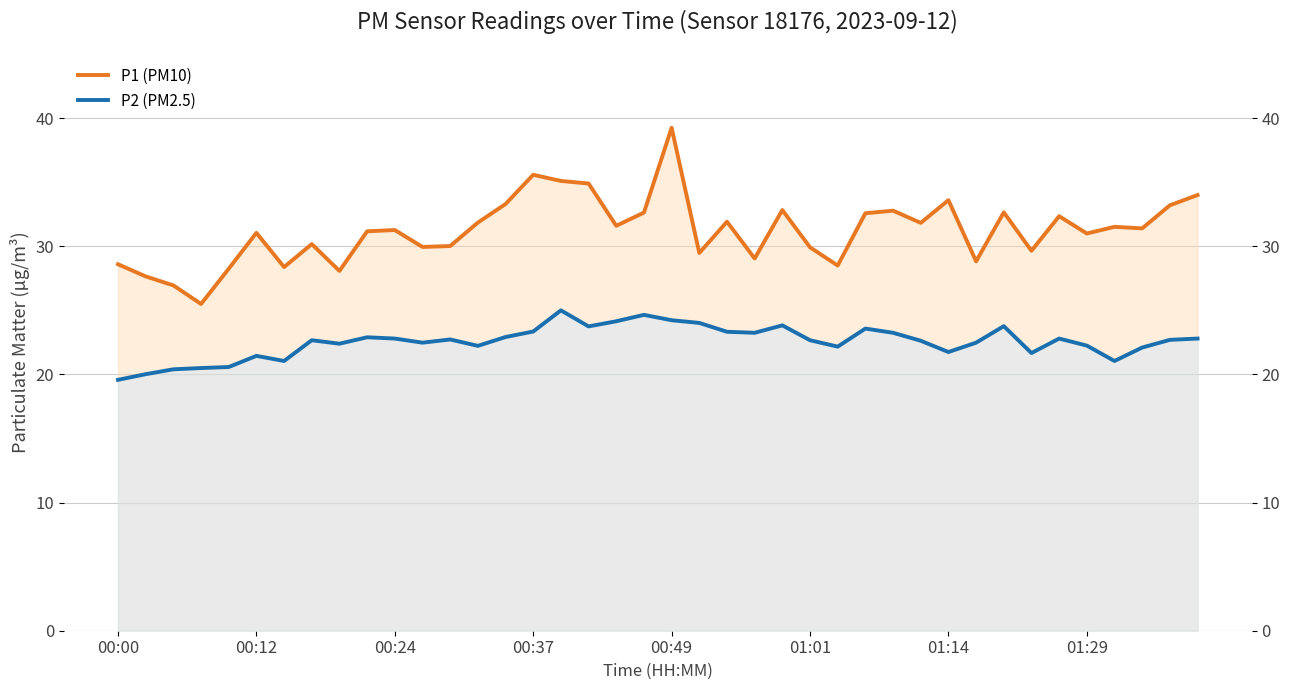

How many data points in P1 (PM10) are above 31?

23